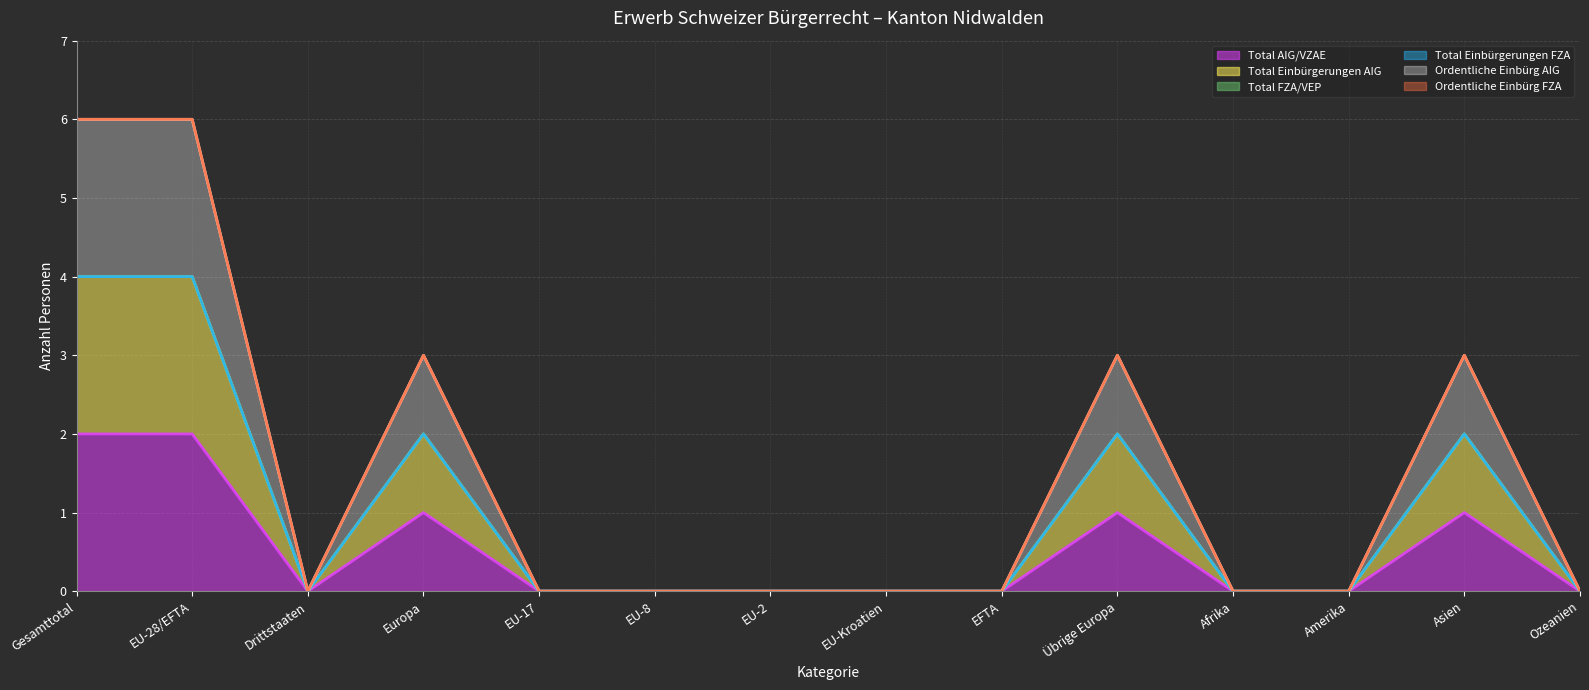

True or false: Ordentliche Einbürg AIG and Total Einbürgerungen AIG intersect in this chart.

False